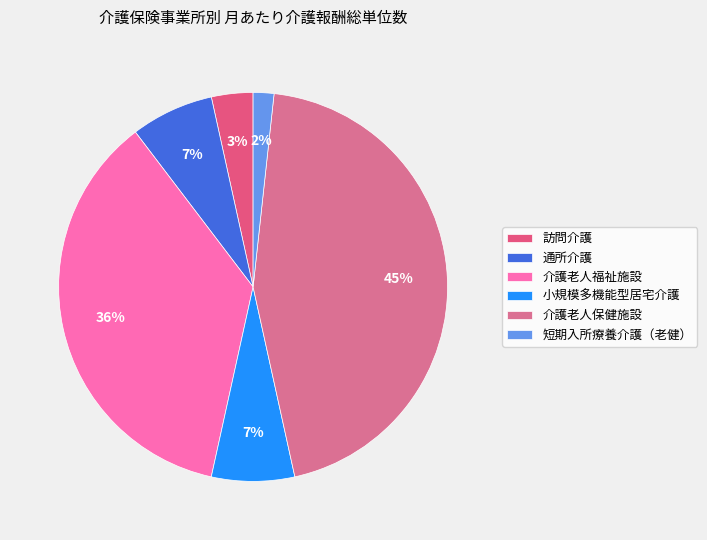

Count the number of slices in the pie.

6